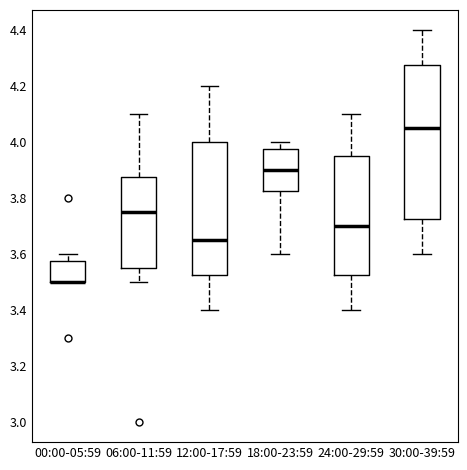

Where does the lower whisker of the box for 06:00-11:59 end on the y-axis? The values are not printed on the chart, so give them approximately, as read against the axis.

3.50